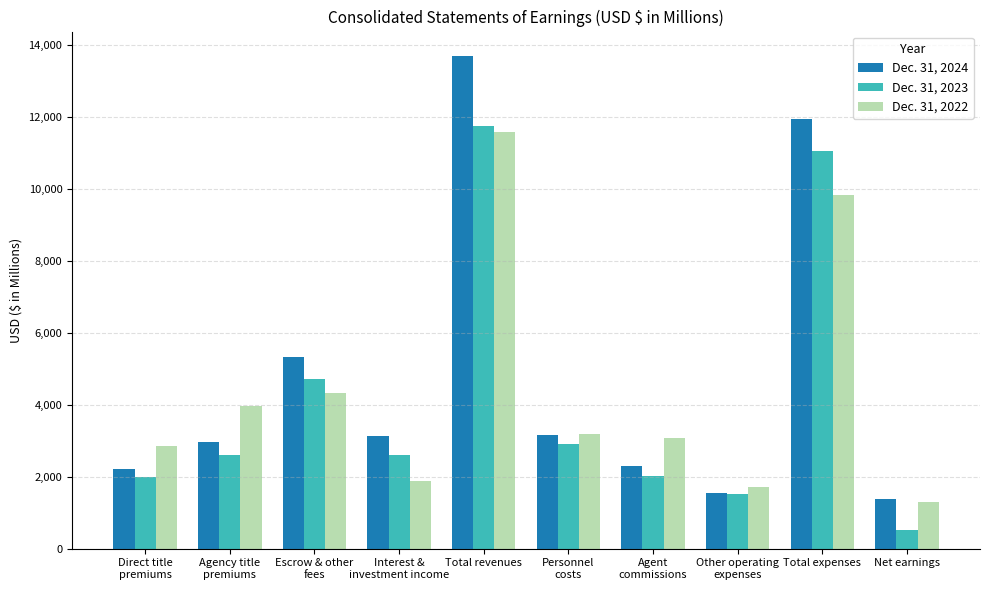

True or false: Dec. 31, 2023 has a value of 3510 at Total revenues.

False